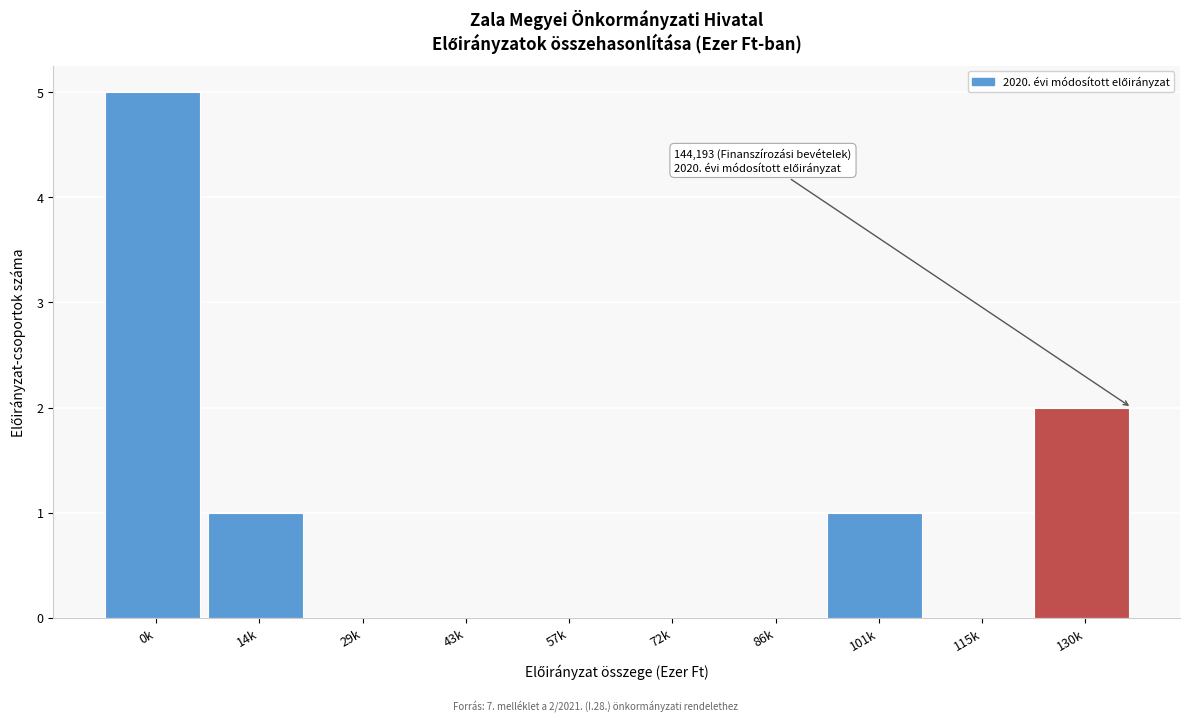

Reading left to right, extract all data points from this chart.

0k=5	14k=1	29k=0	43k=0	57k=0	72k=0	86k=0	101k=1	115k=0	130k=2